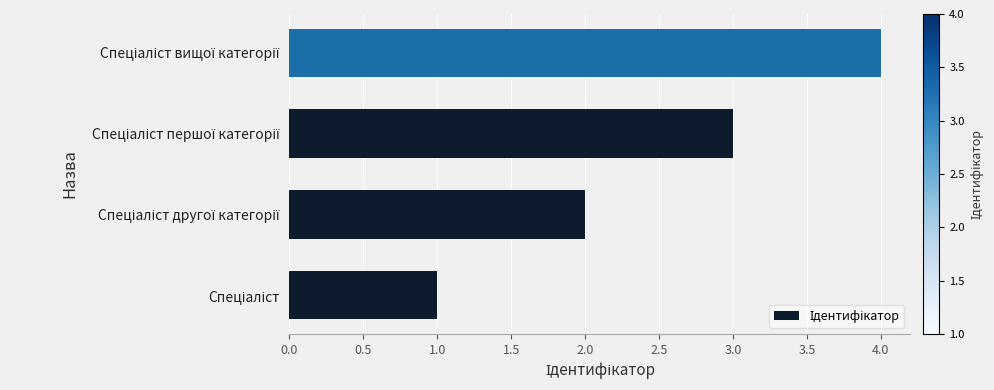

What is the sum of all values?

10